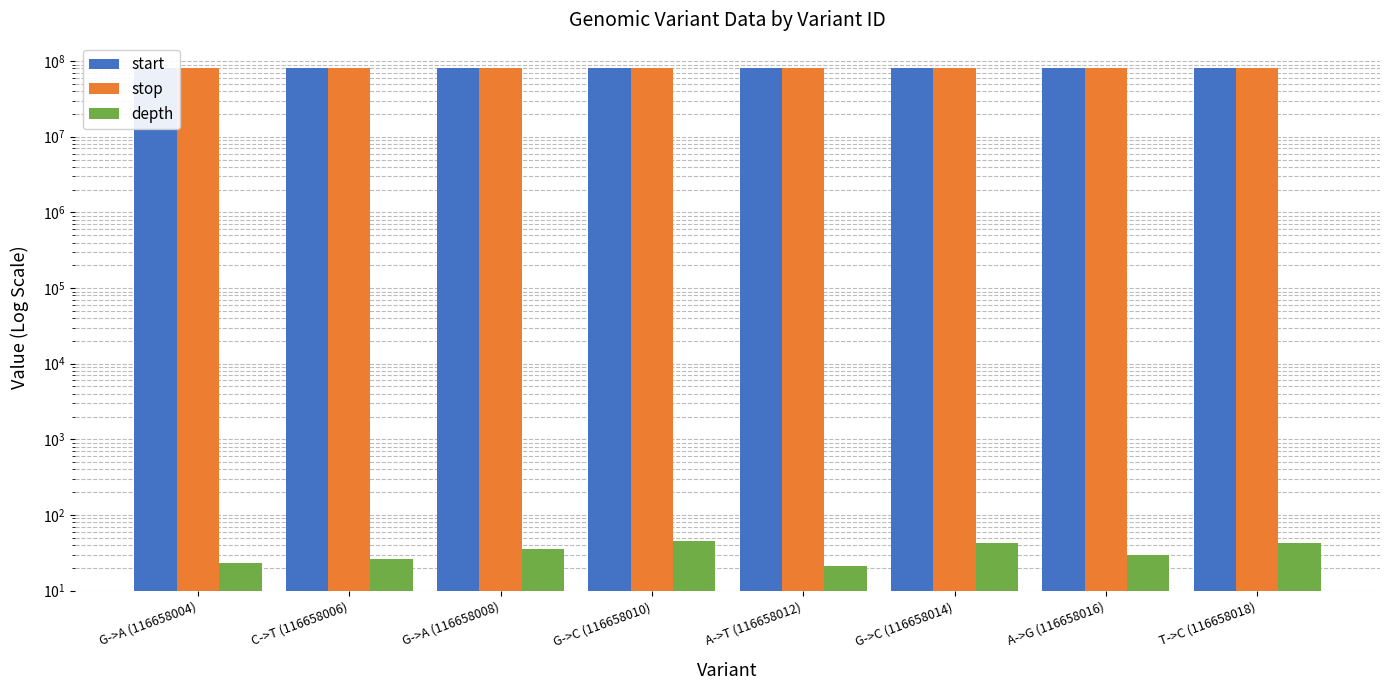

Reading left to right, list all the values displayed in this chart.

start: G->A (116658004)=82034456	C->T (116658006)=82034471	G->A (116658008)=82036051	G->C (116658010)=82037366	A->T (116658012)=82038448	G->C (116658014)=82042084	A->G (116658016)=82042696	T->C (116658018)=82043455
stop: G->A (116658004)=82034457	C->T (116658006)=82034472	G->A (116658008)=82036052	G->C (116658010)=82037367	A->T (116658012)=82038449	G->C (116658014)=82042085	A->G (116658016)=82042697	T->C (116658018)=82043456
depth: G->A (116658004)=23	C->T (116658006)=26	G->A (116658008)=35	G->C (116658010)=45	A->T (116658012)=21	G->C (116658014)=43	A->G (116658016)=30	T->C (116658018)=42